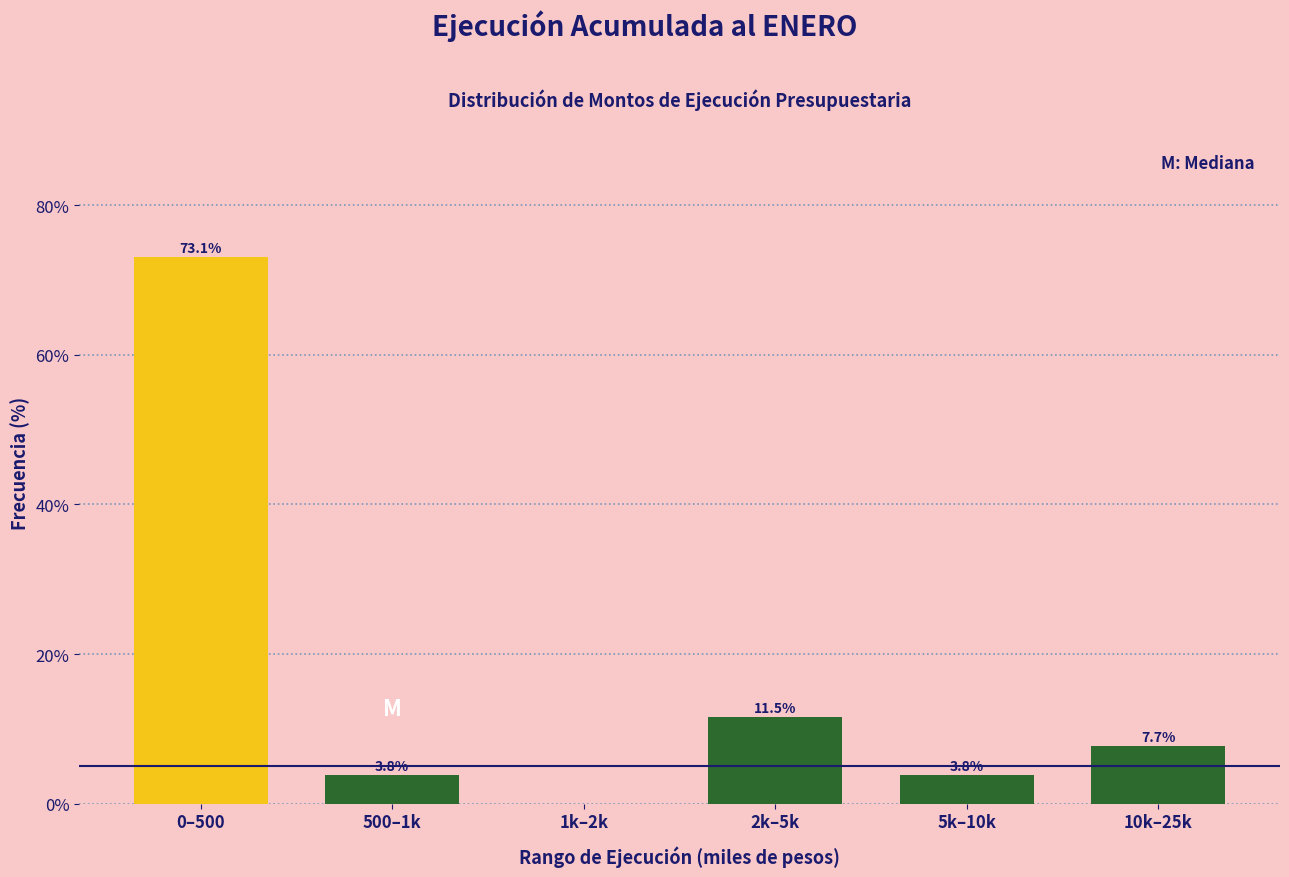

Reading right to left, what are all the values shown in this chart?

10k–25k=7.7	5k–10k=3.8	2k–5k=11.5	1k–2k=0.0	500–1k=3.8	0–500=73.1